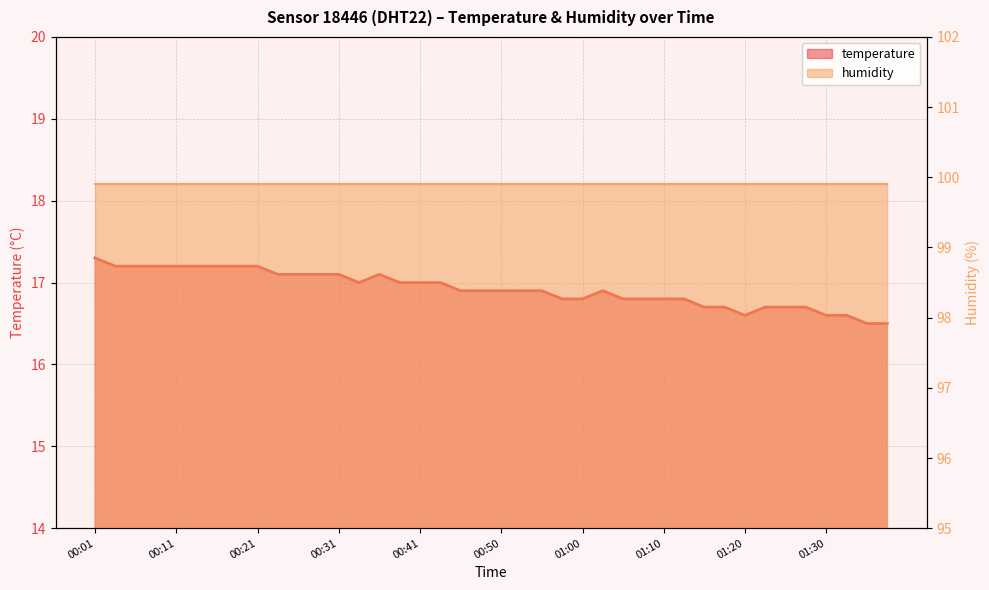

Is it true that the value at 01:00 is 16.8?

True